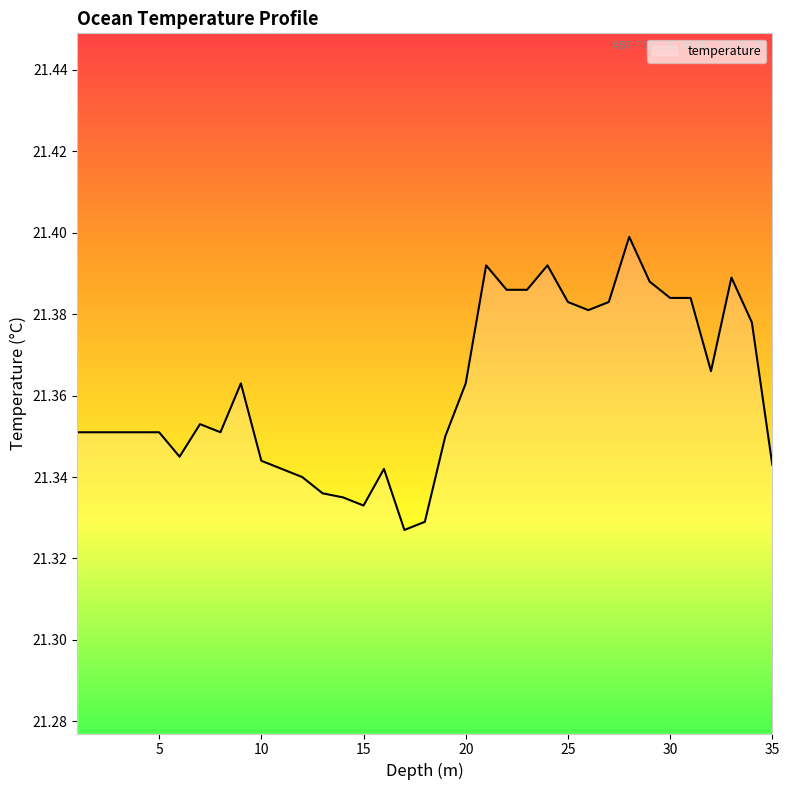

How many lines are shown in the chart?

1